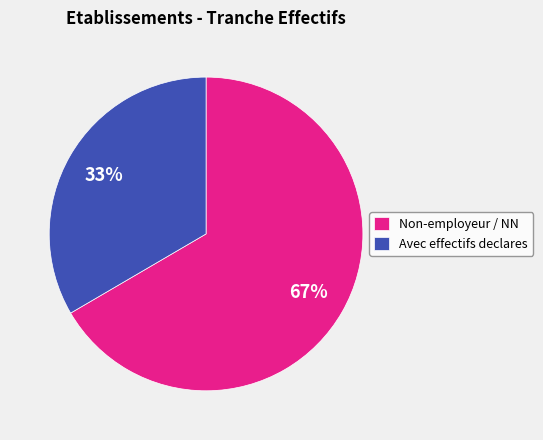

The Non-employeur / NN slice represents 75% of the pie. True or false?

False